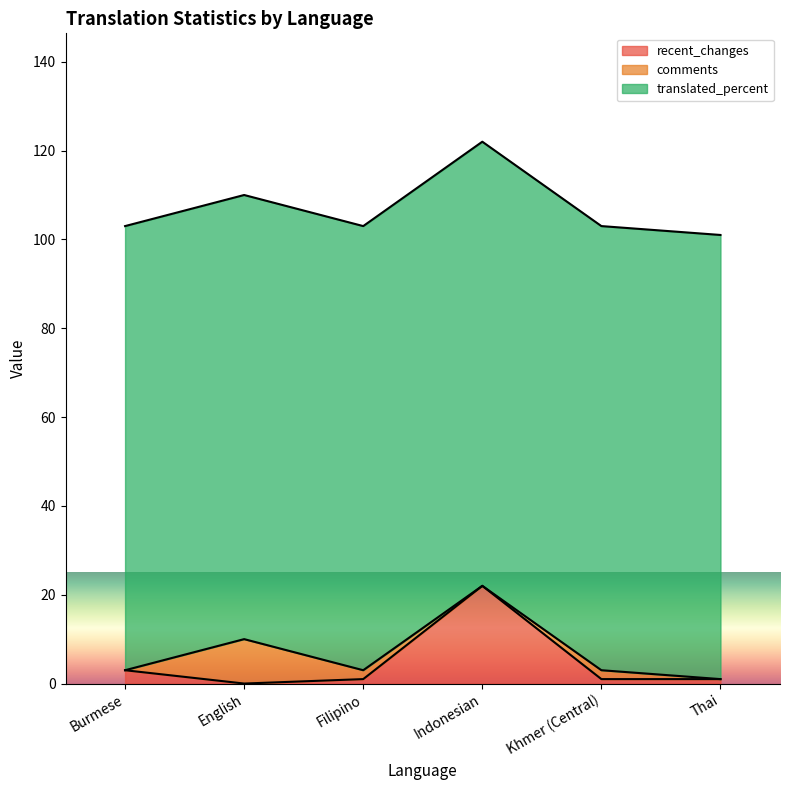

Is it true that translated_percent equals 144 at Thai?

False